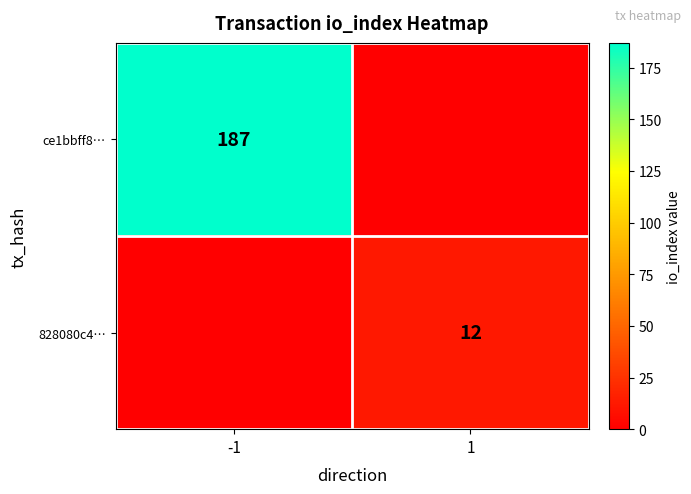

The value of ce1bbff8… at -1 is 63. True or false?

False